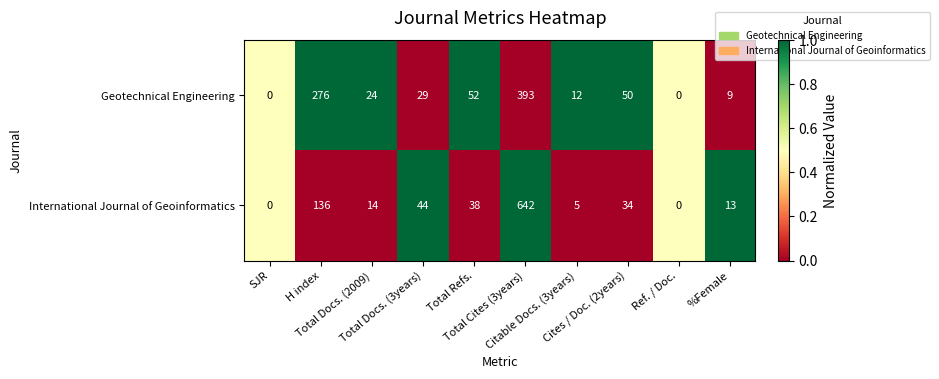

Which label corresponds to the largest value in the chart?

Total Cites (3years)